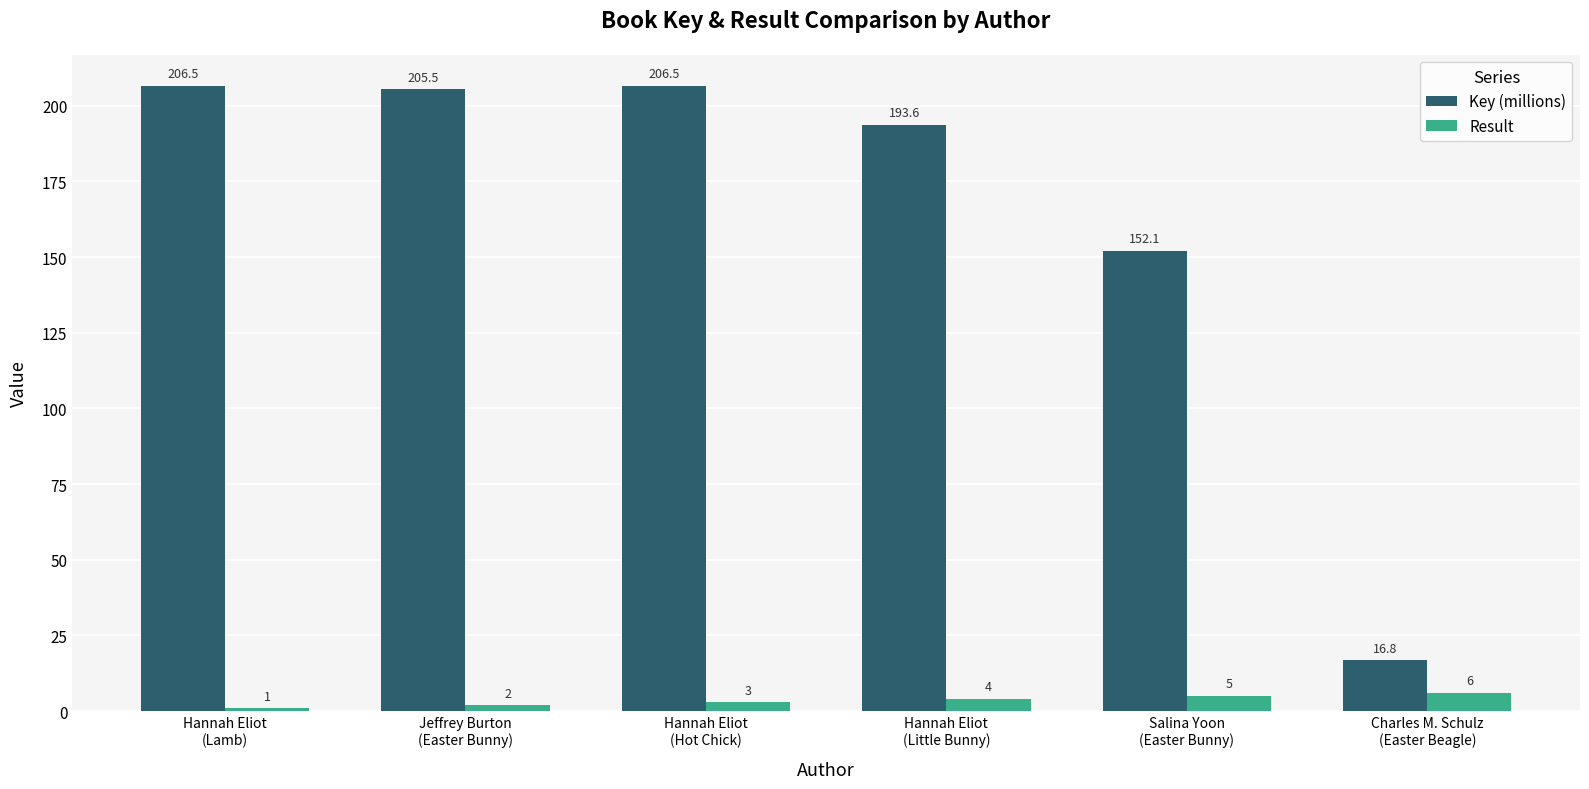

How many values in the Result series are below 4?

3